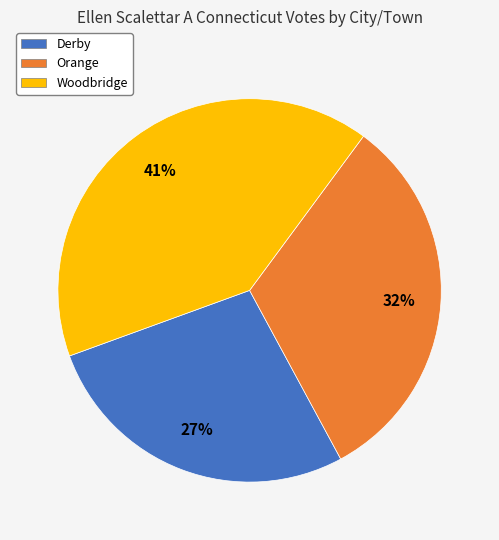

To the nearest percent, what percentage of the pie is Orange?

32%